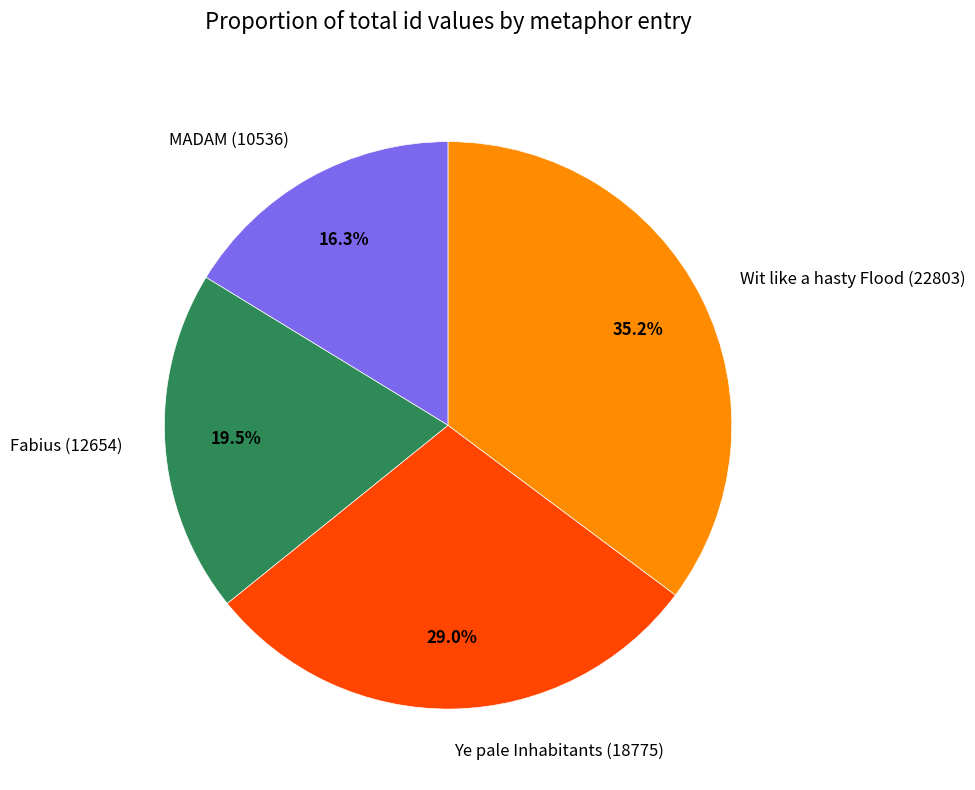

To the nearest percent, what is the difference between the MADAM (10536) and Wit like a hasty Flood (22803) slice percentages?

19%